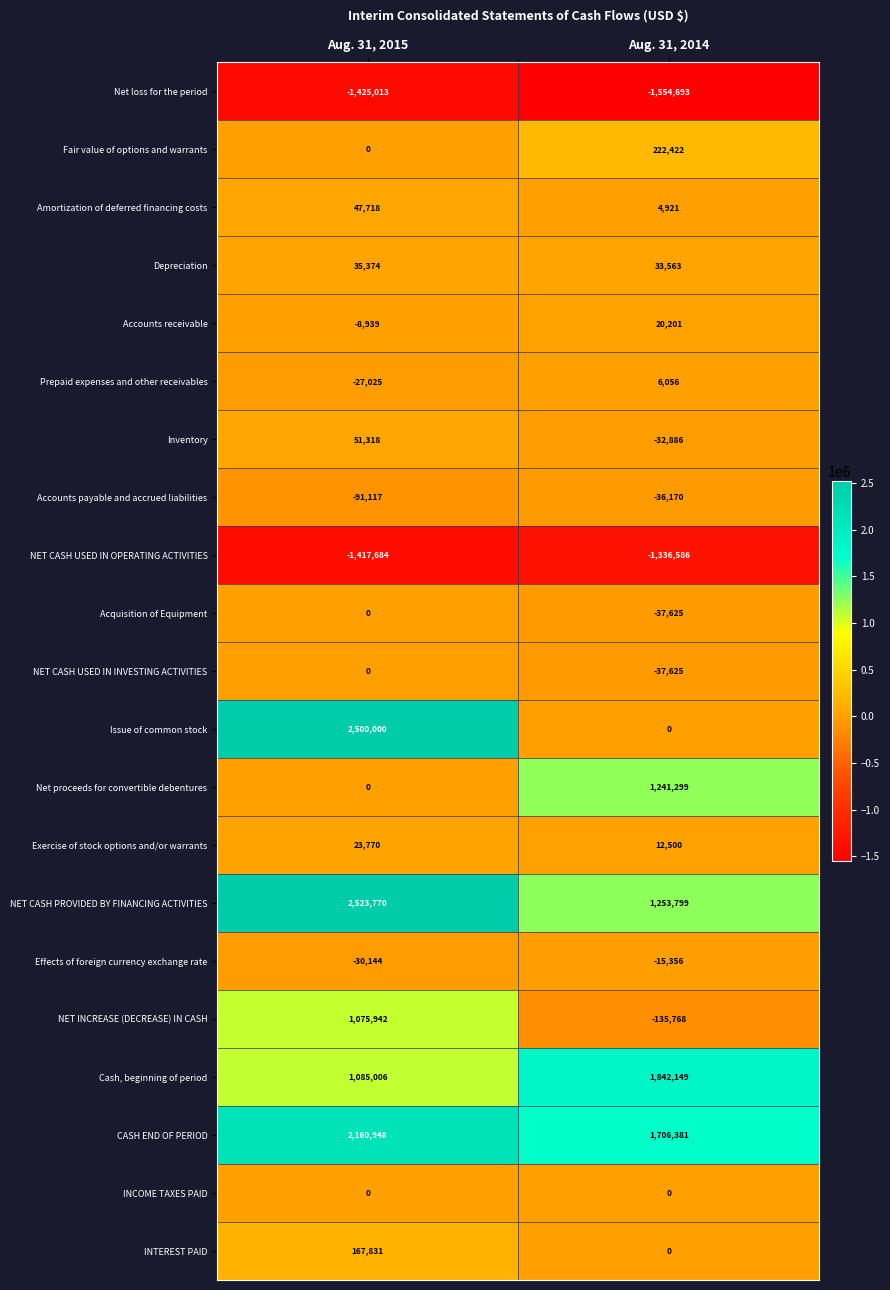

Is it true that Fair value of options and warrants equals 294752 at Aug. 31, 2014?

False